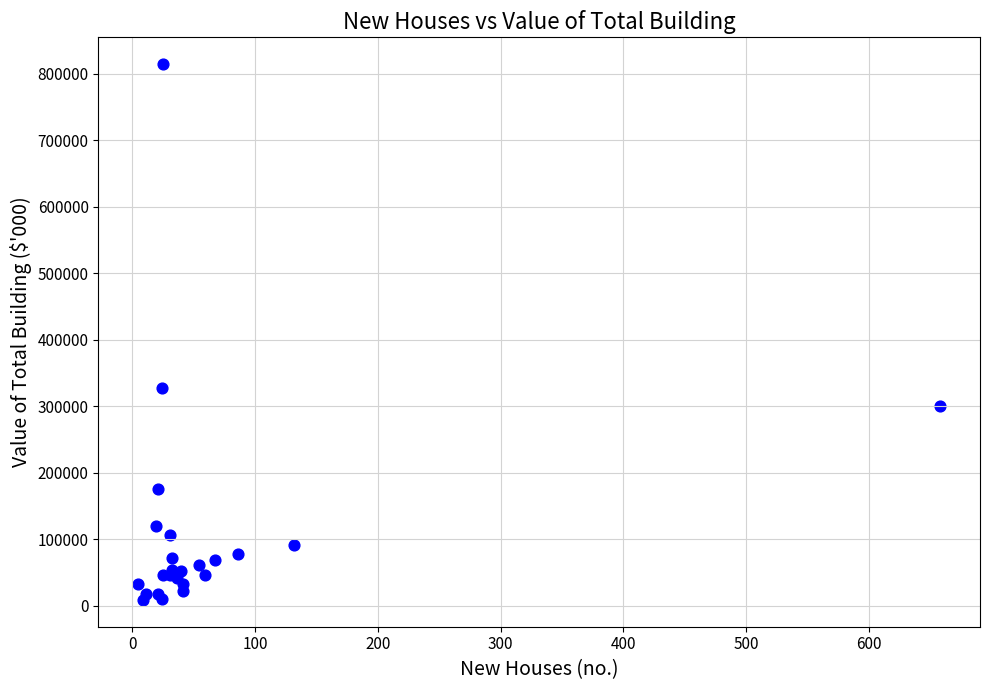

What Y value in the scatter plot is closest to 411666?

328025.0